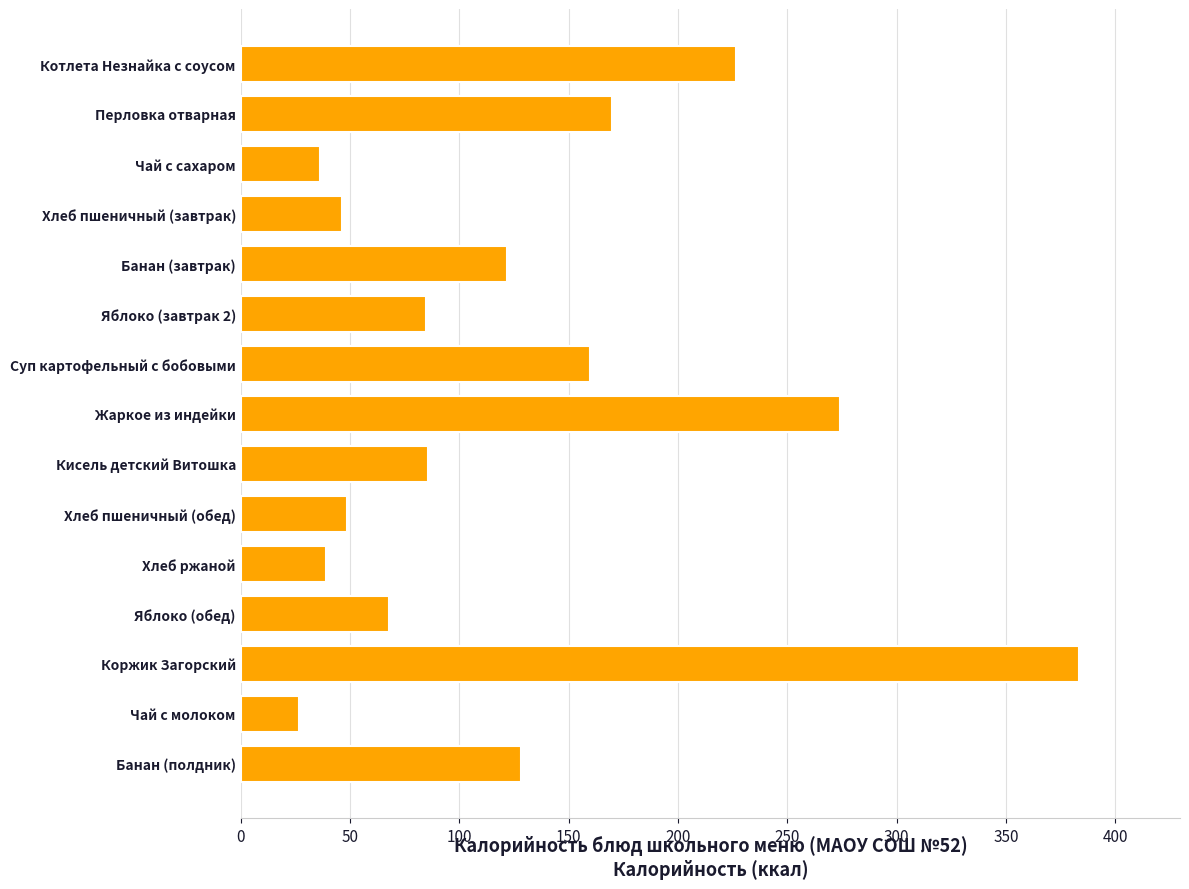

Where is the data nearest to the value 205?

Котлета Незнайка с соусом